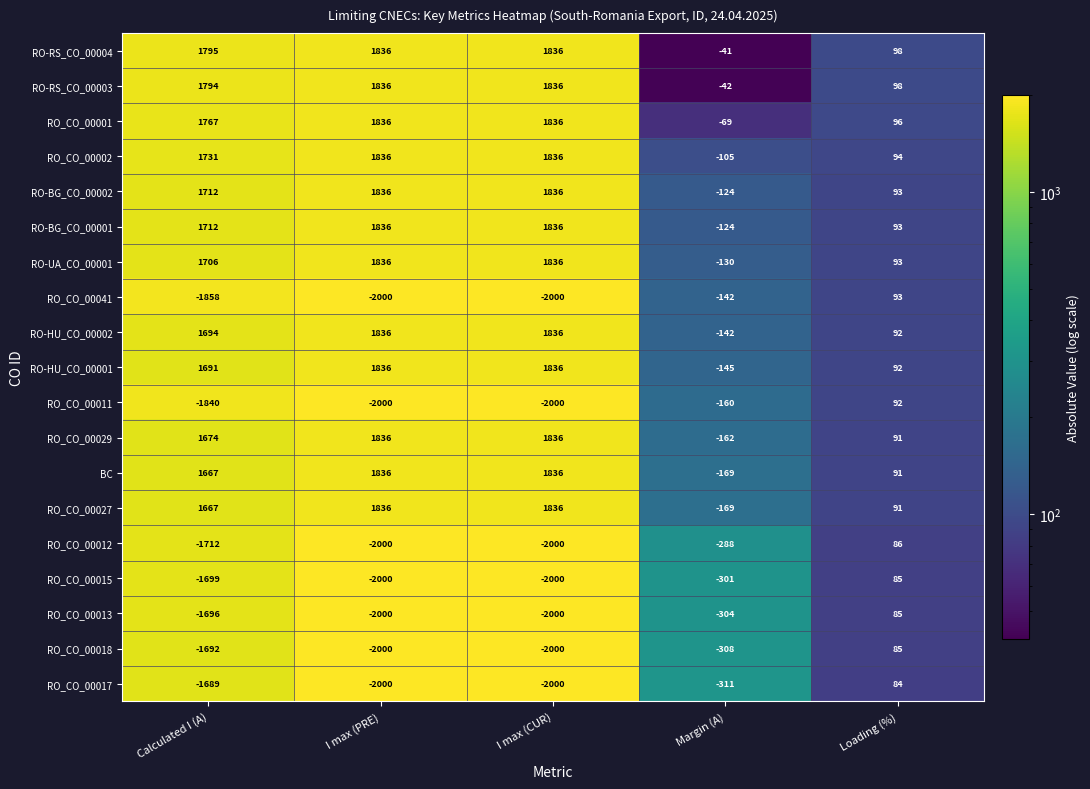

What is the smallest value displayed?

-2000